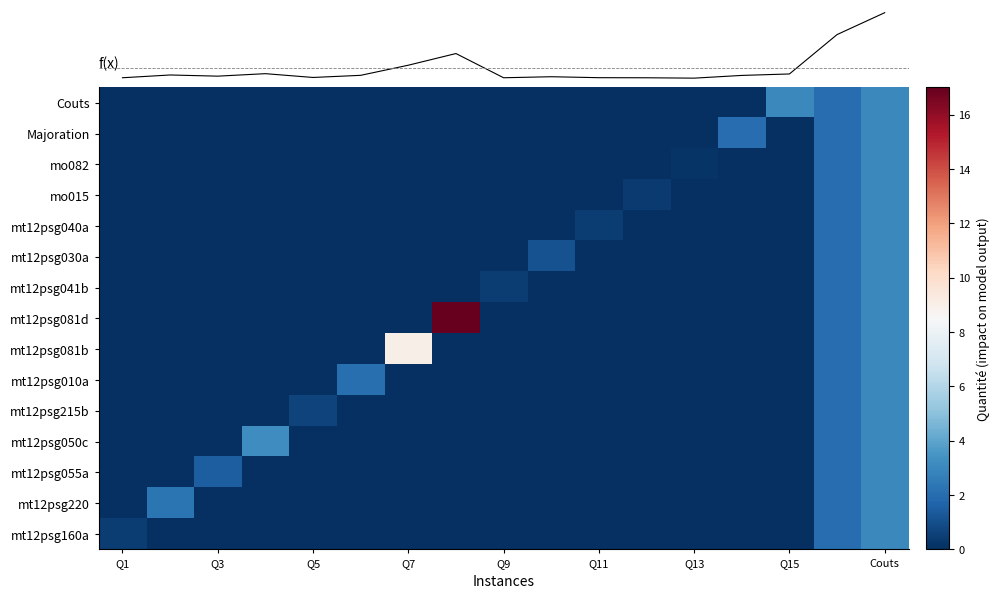

Which category has the highest value in the mt12psg081b series?

Q7